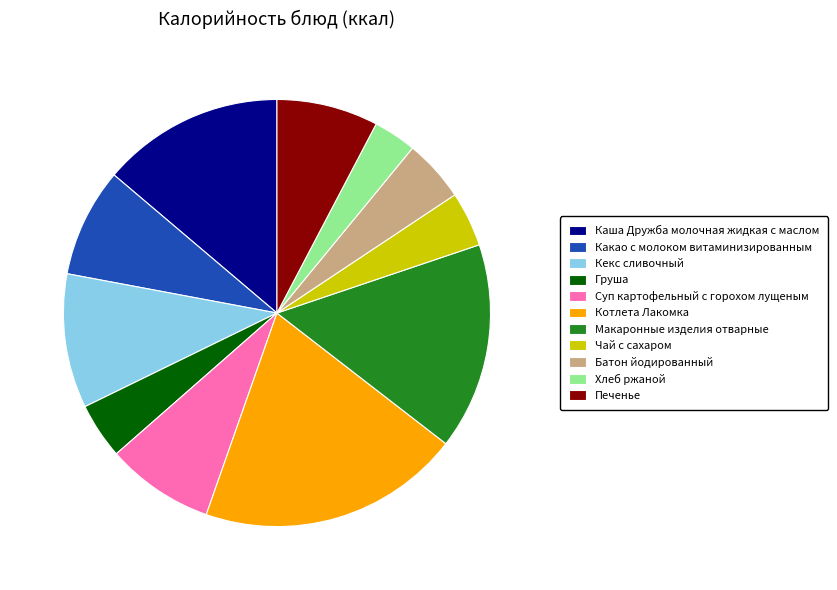

True or false: Каша Дружба молочная жидкая с маслом accounts for 14% of the total.

True